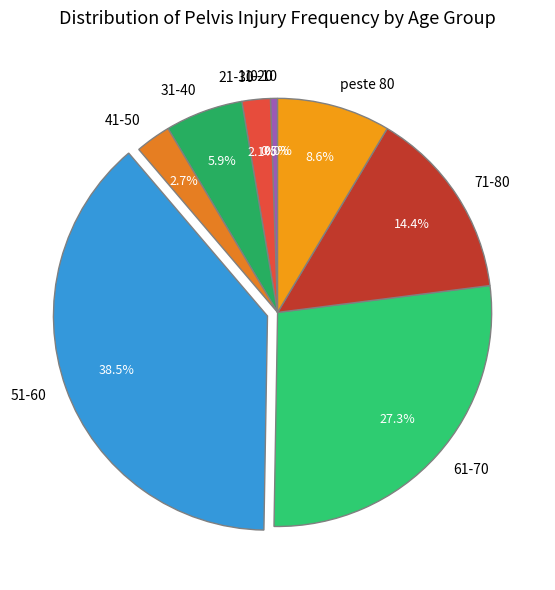

To the nearest percent, what is the average slice percentage?

11%